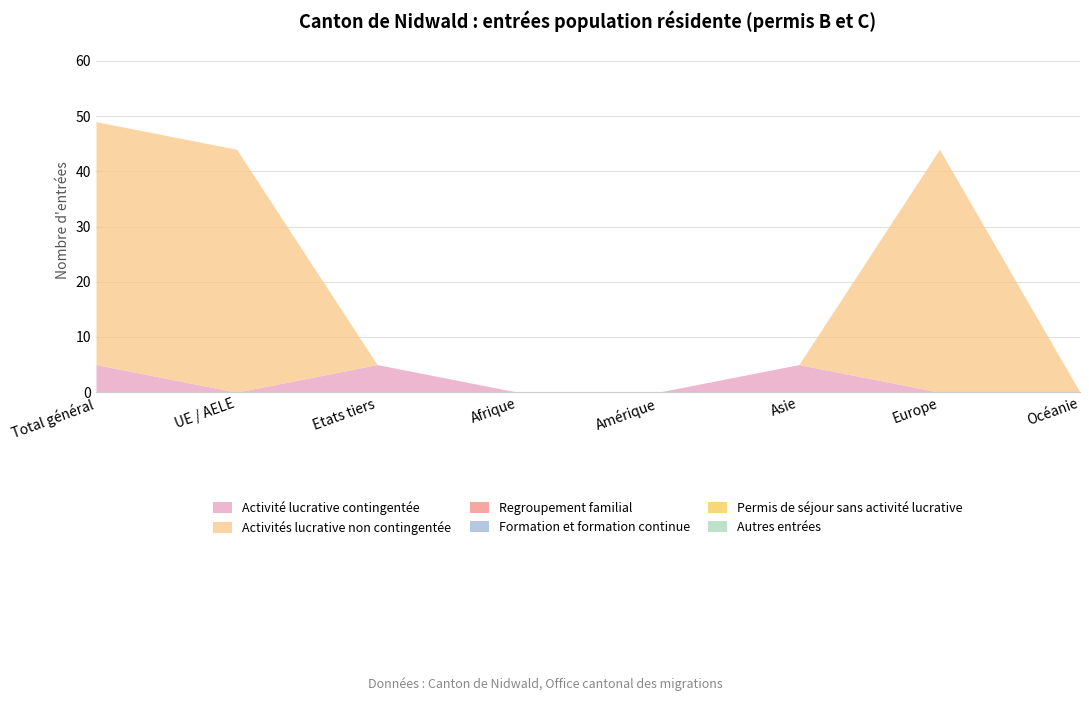

True or false: Activité lucrative contingentée and Regroupement familial intersect in this chart.

False